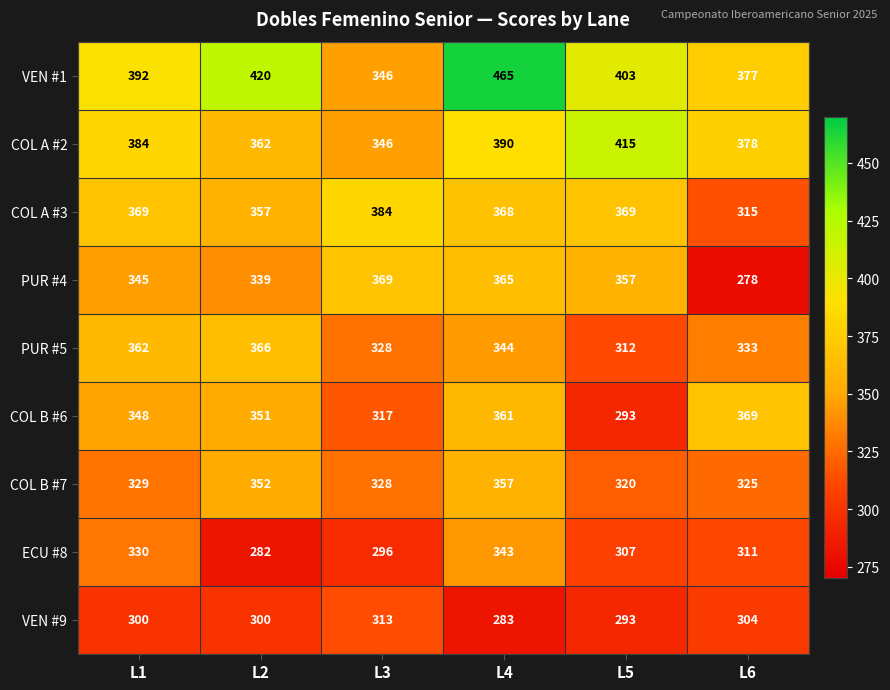

At how many categories does at least one series exceed 405?

3